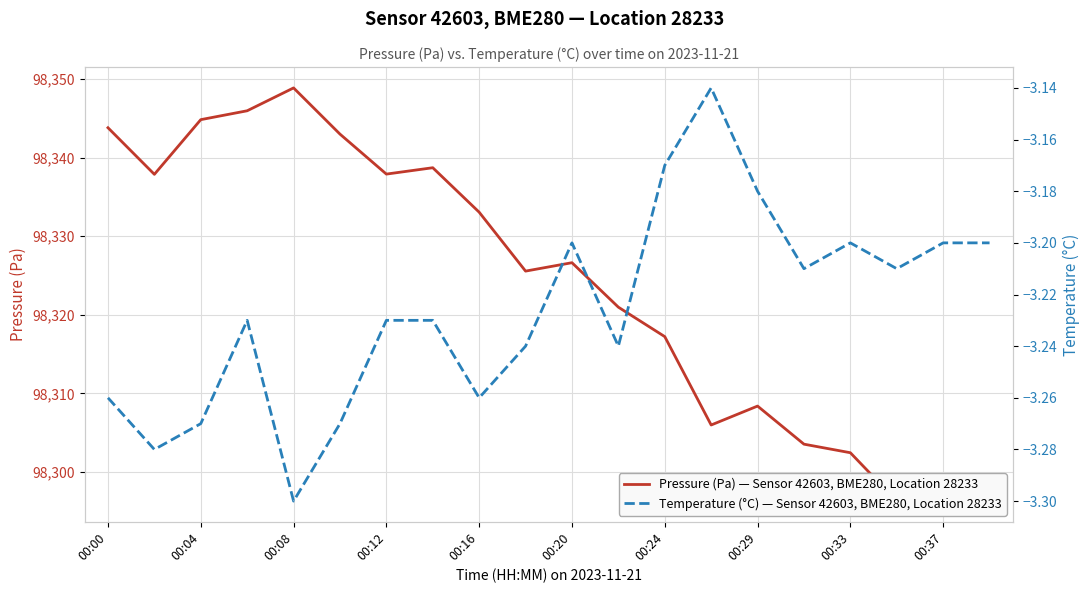

List the series in order of their overall mean, lowest first.

Temperature (°C) — Sensor 42603, BME280, Location 28233, Pressure (Pa) — Sensor 42603, BME280, Location 28233